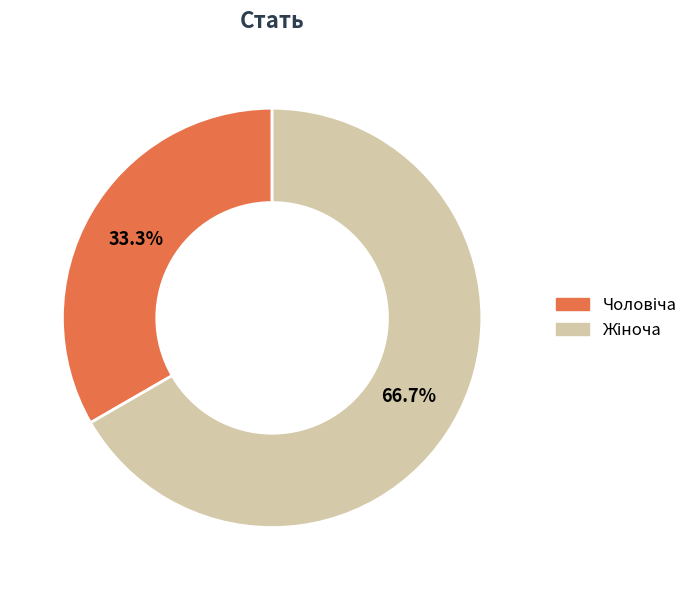

To the nearest percent, what is the difference between the largest and smallest slice percentages?

33%